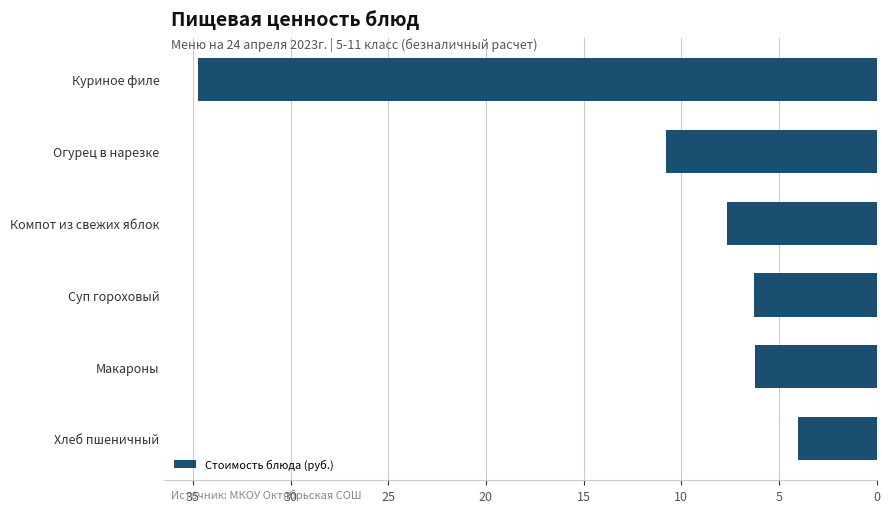

How many categories are shown in the chart?

6